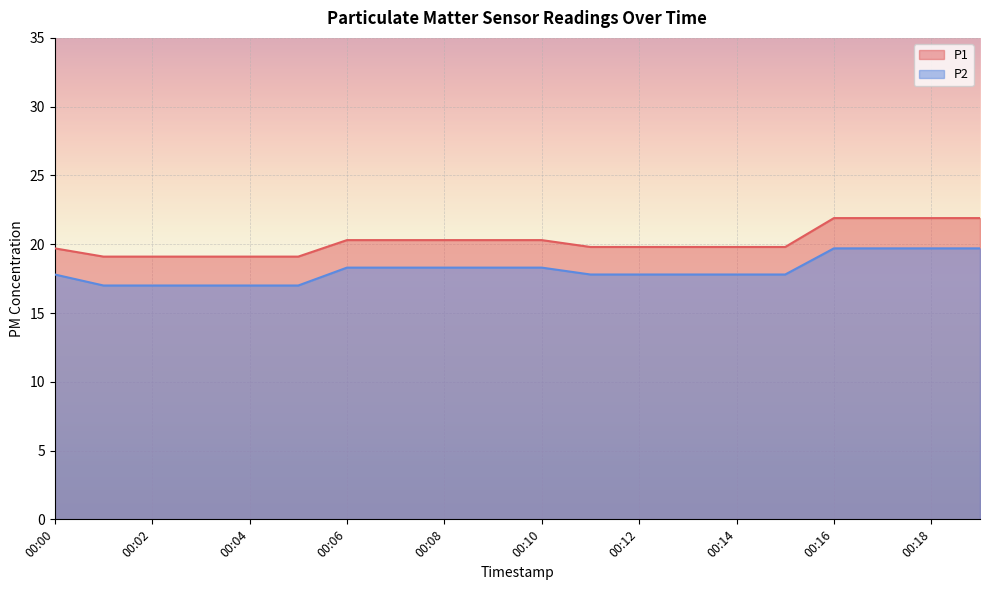

What are all the series names shown in the legend?

P1, P2